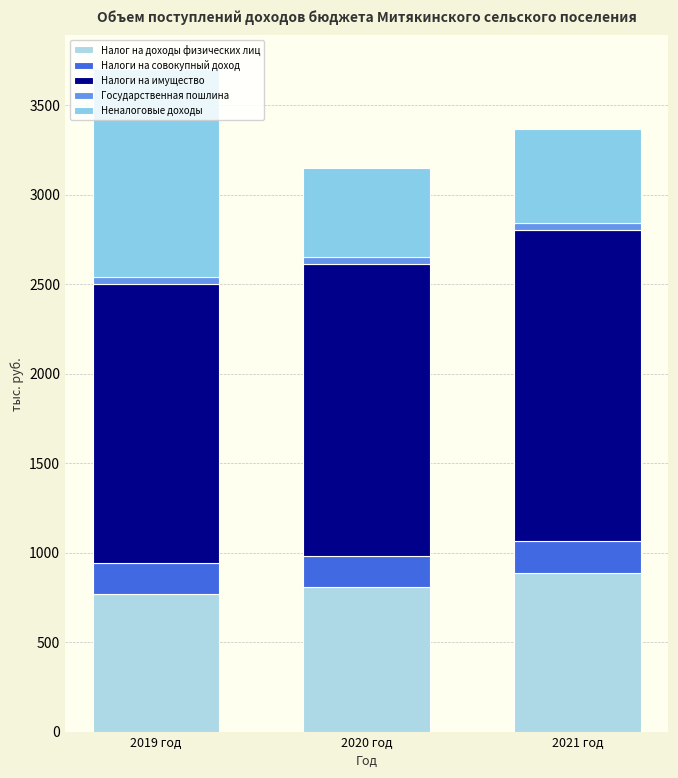

The value of Налог на доходы физических лиц at 2021 год is 603.8. True or false?

False